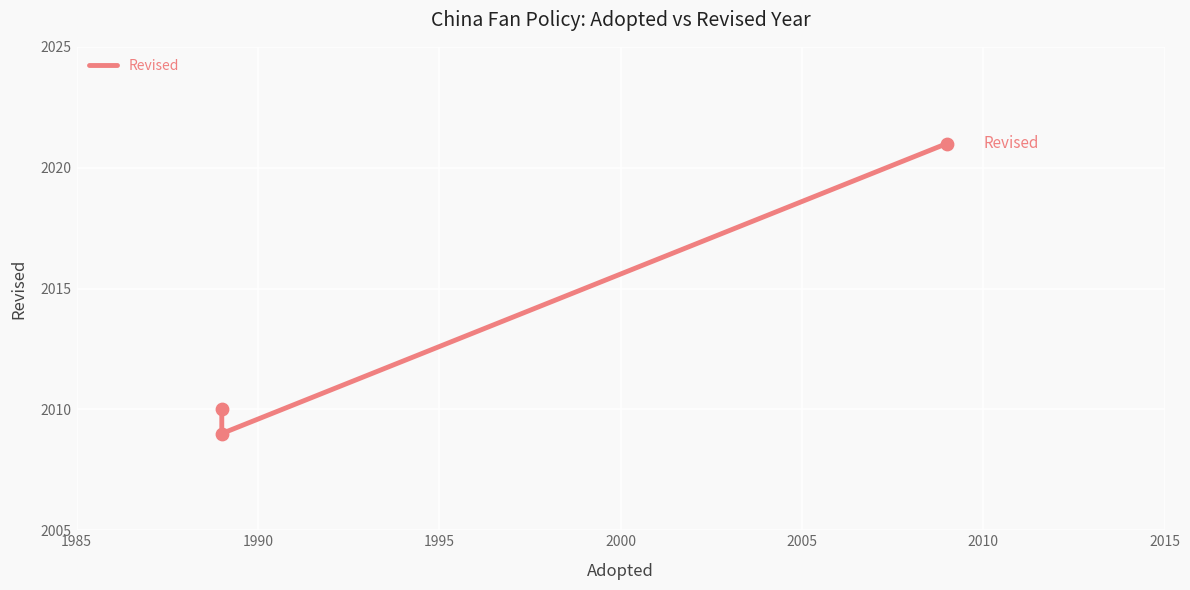

Between 1990 and 1985, which is larger?

1990